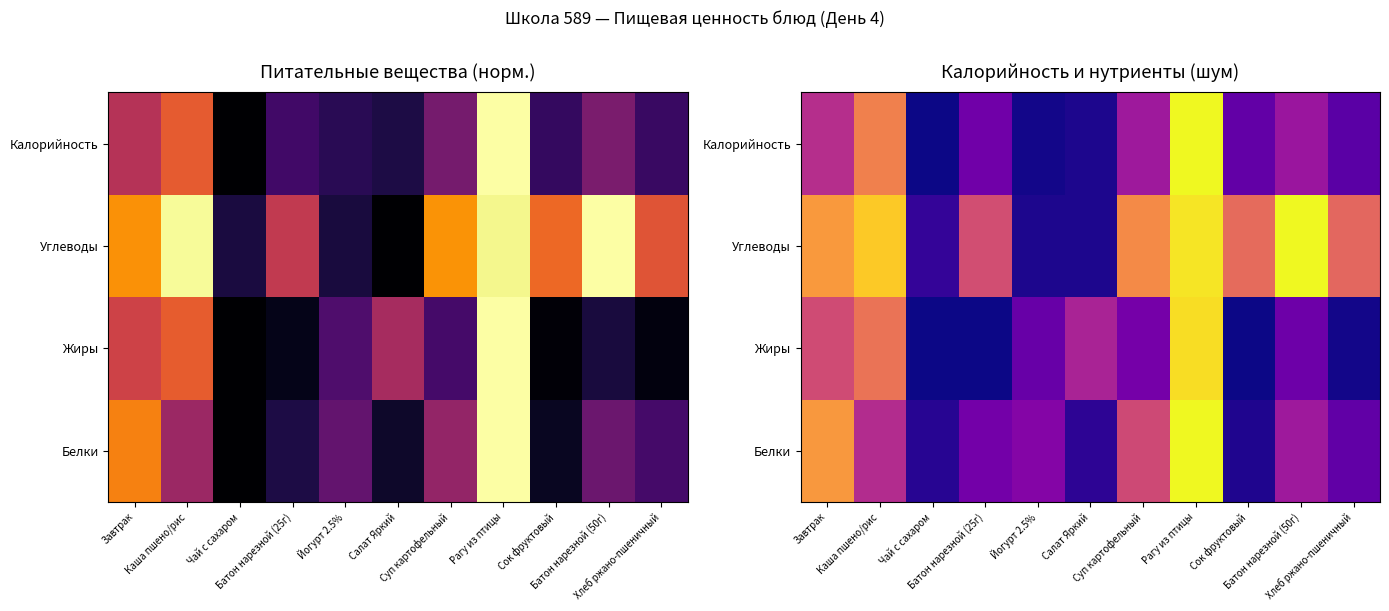

What value does the Жиры series have at Йогурт 2.5%?

0.2